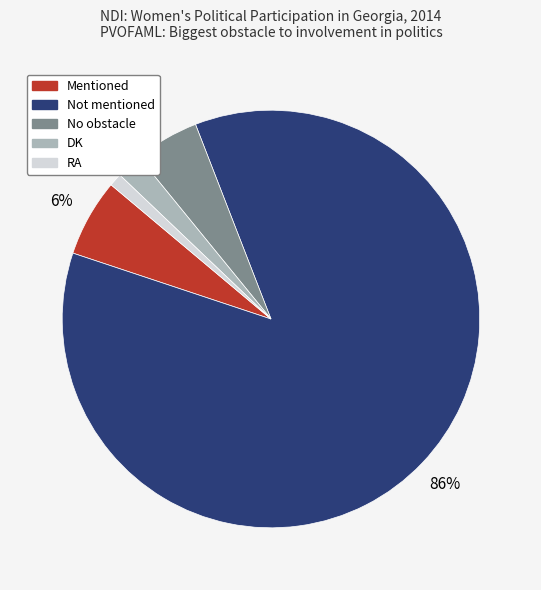

What is the largest slice in the pie chart?

Not mentioned